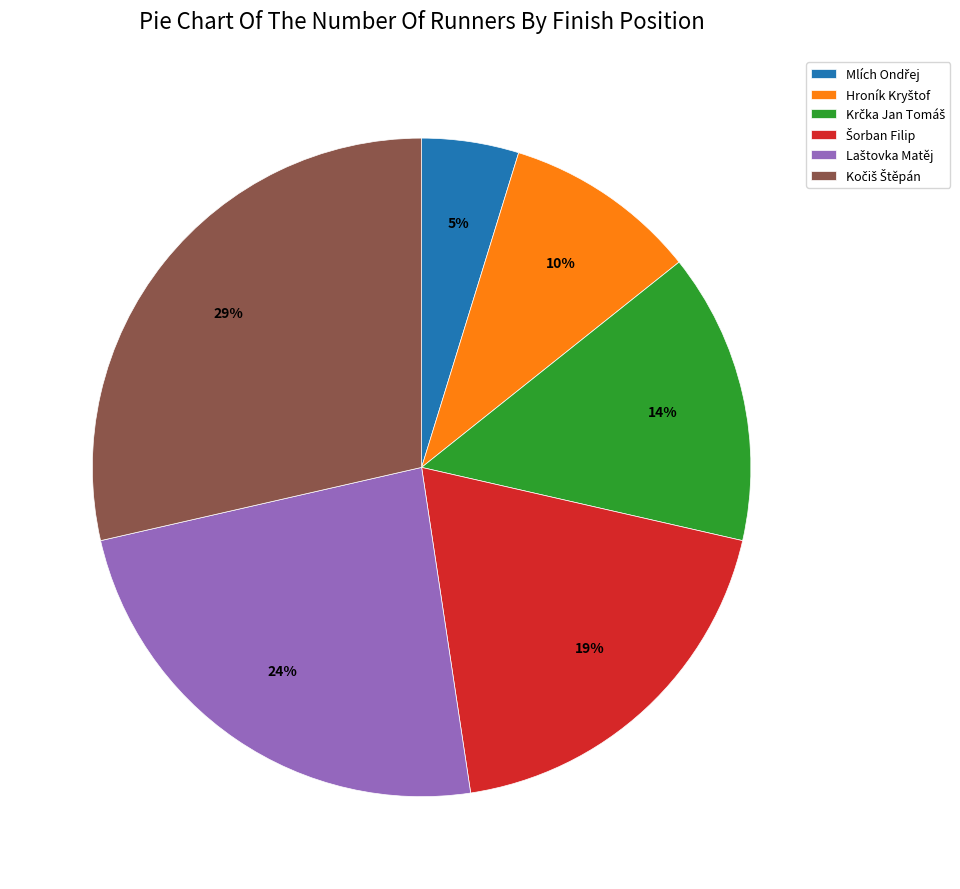

To the nearest percent, what is the difference between the largest and smallest slice percentages?

24%